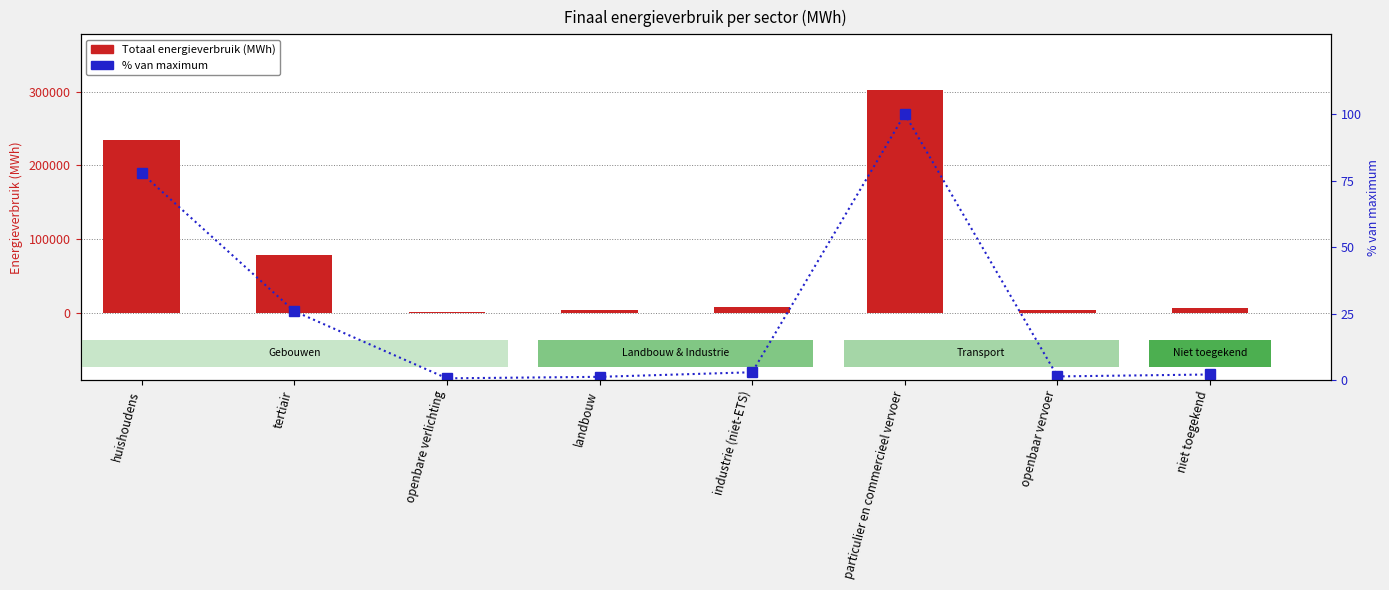

What is the difference between the maximum and minimum values in the Totaal energieverbruik (MWh) series?

300043.5